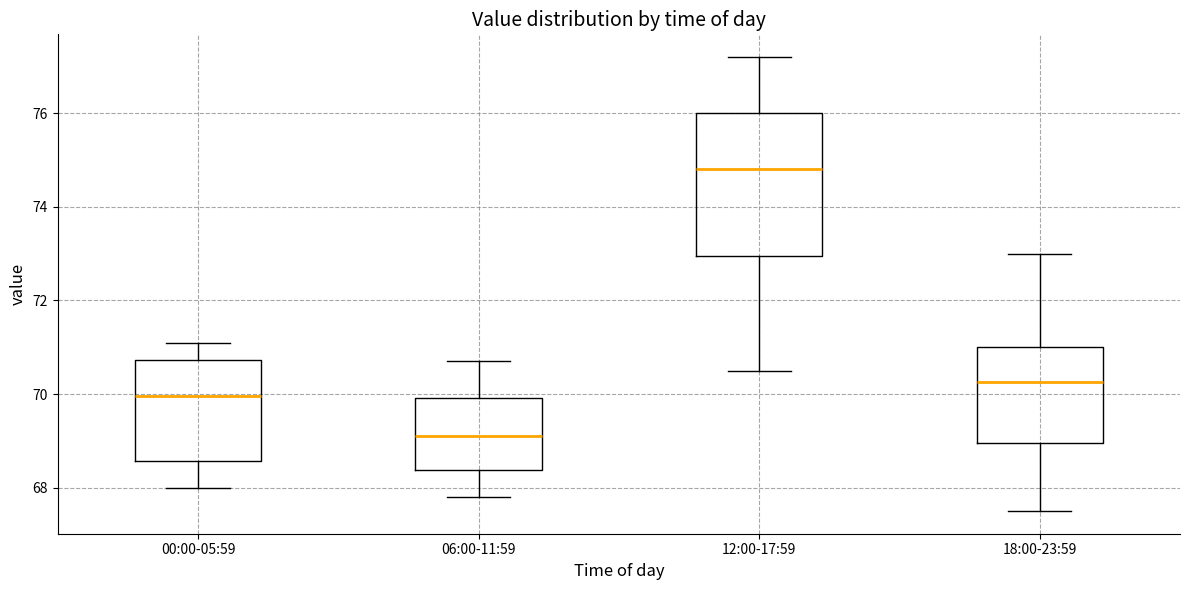

Where does the median line of the box for 00:00-05:59 sit on the y-axis? The values are not printed on the chart, so give them approximately, as read against the axis.

70.0